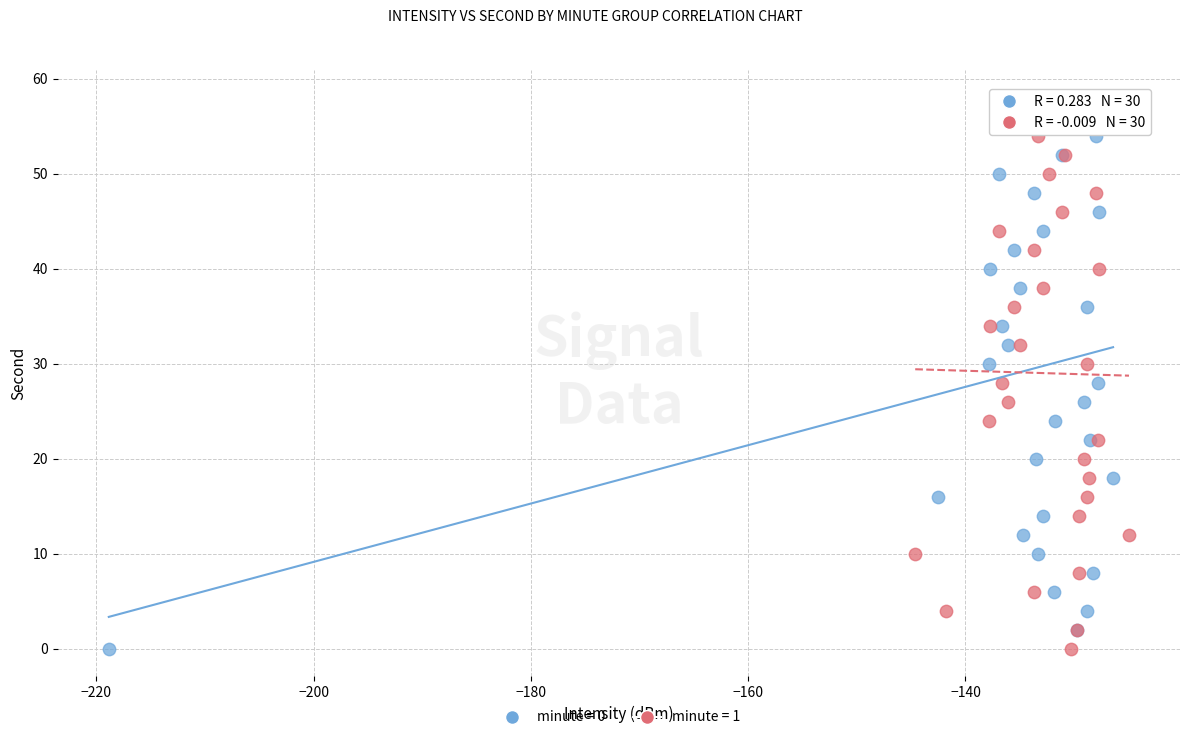

What are all the series names shown in the legend?

minute = 0, minute = 1